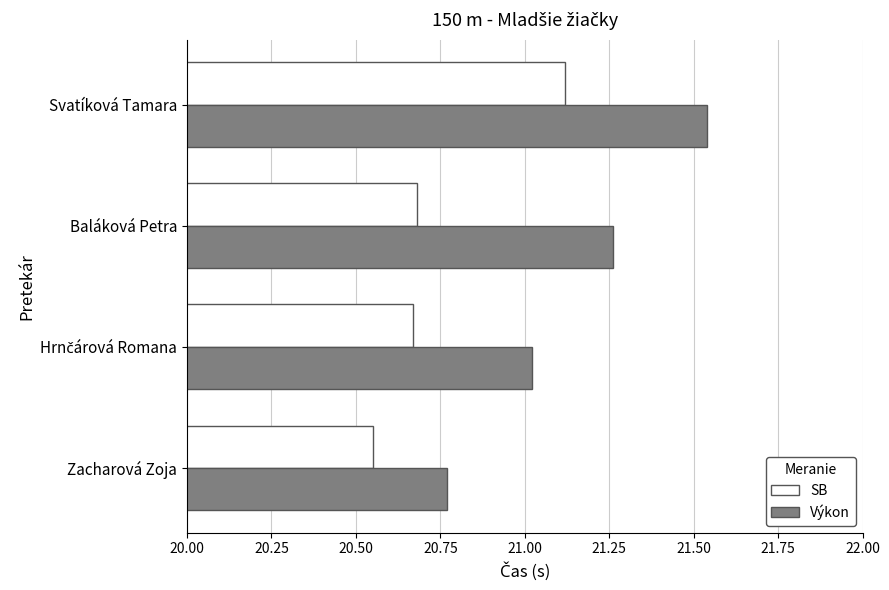

At which category is the sum across all series the highest?

Svatíková Tamara